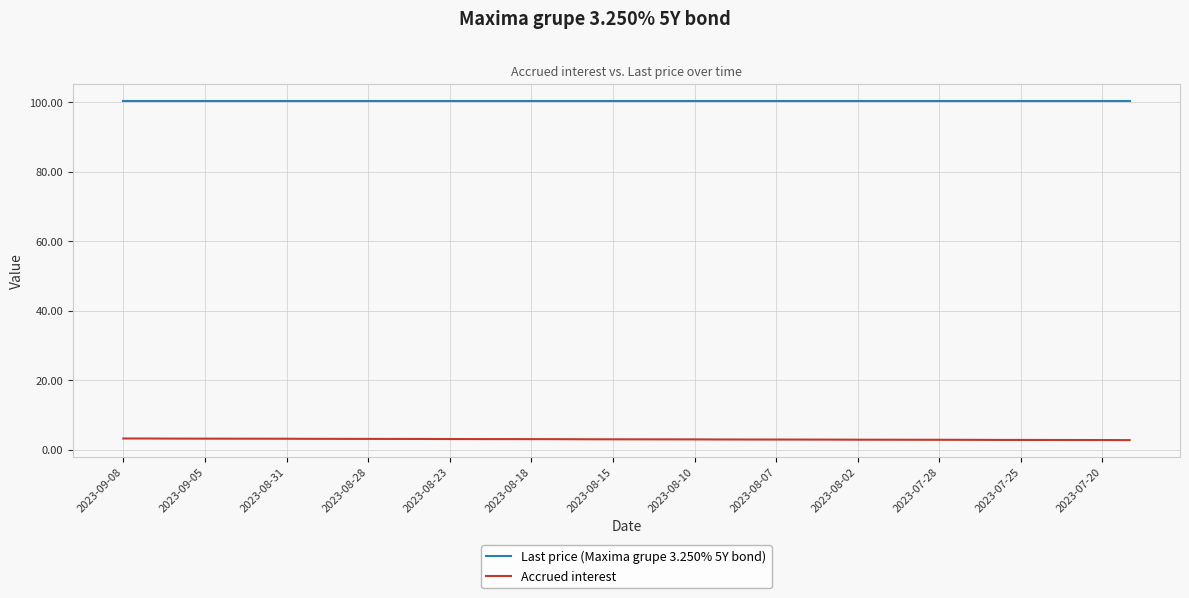

Which series has the largest total across all categories?

Last price (Maxima grupe 3.250% 5Y bond)